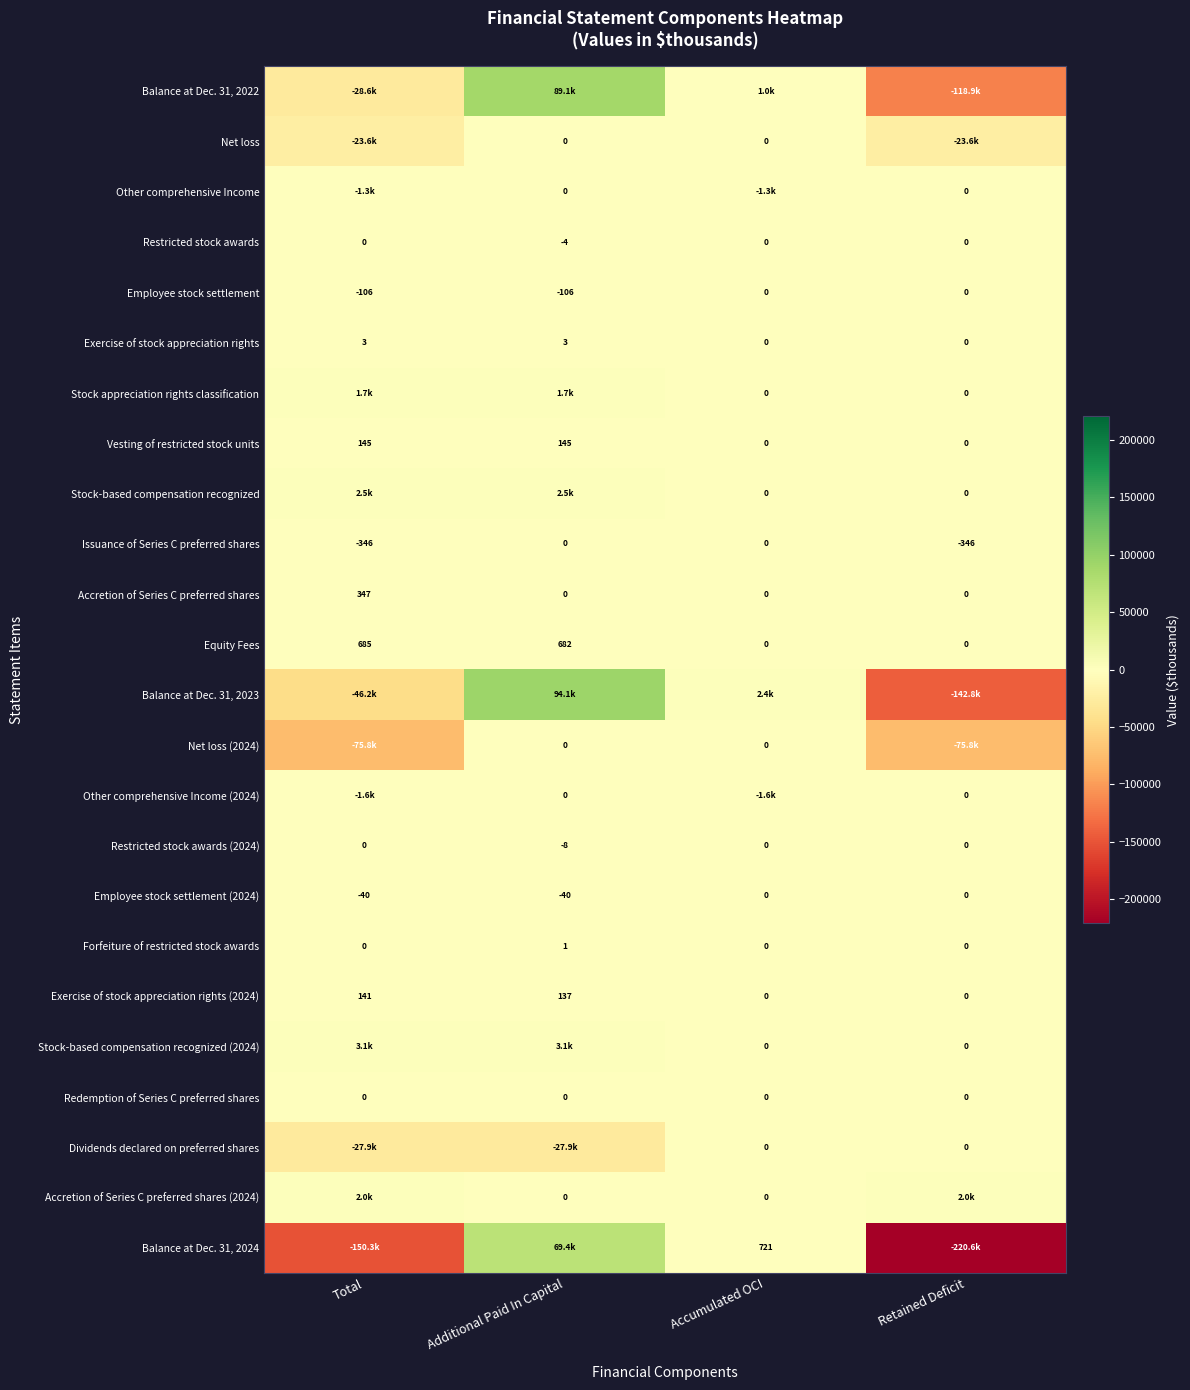

What is the minimum value shown in the chart?

-220619